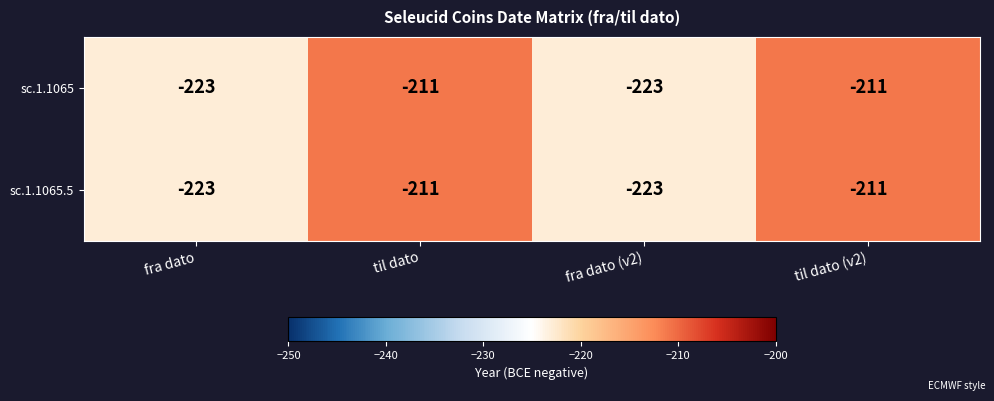

What is the total value across all series at til dato?

-422